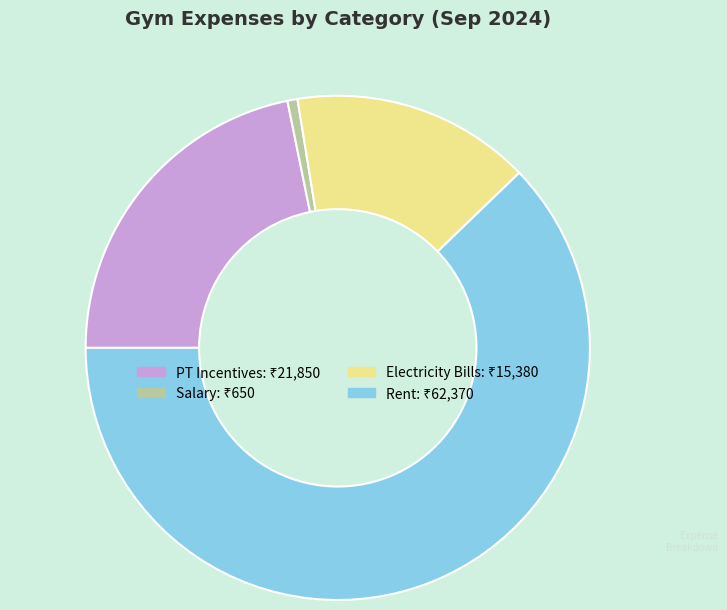

Is there any slice that represents more than half of the pie?

Yes